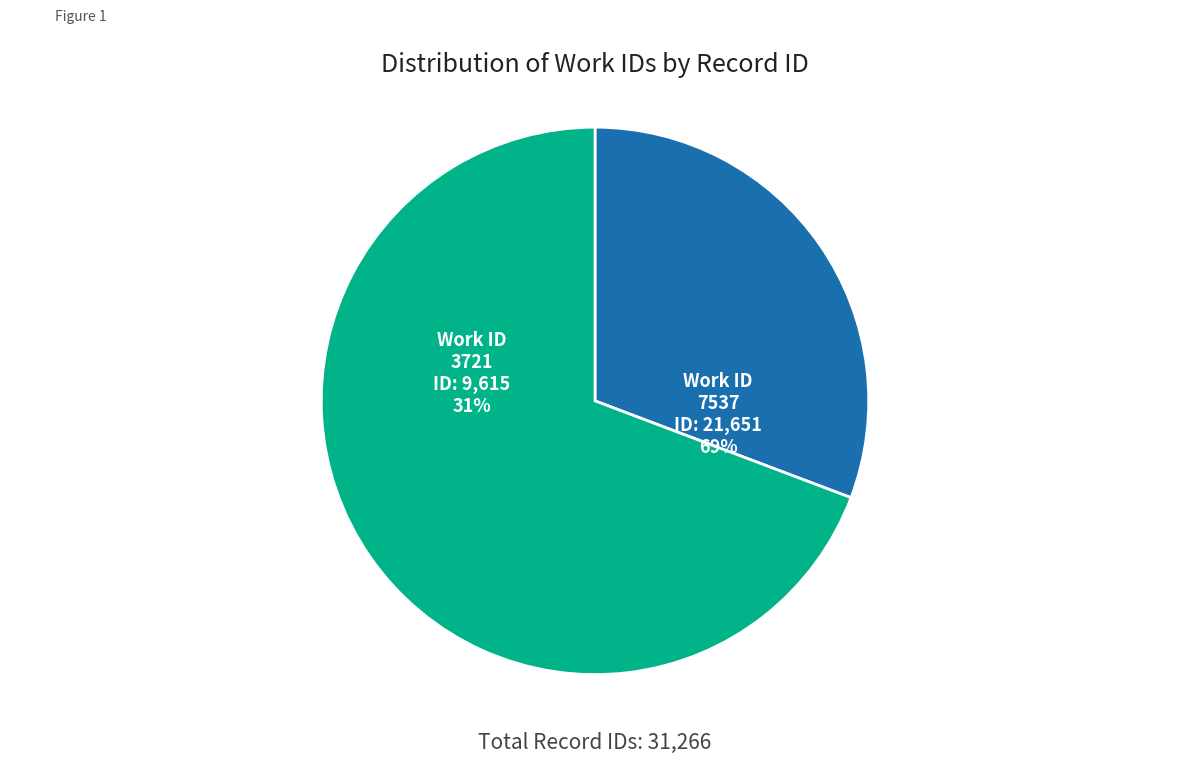

What is the largest slice in the pie chart?

7537